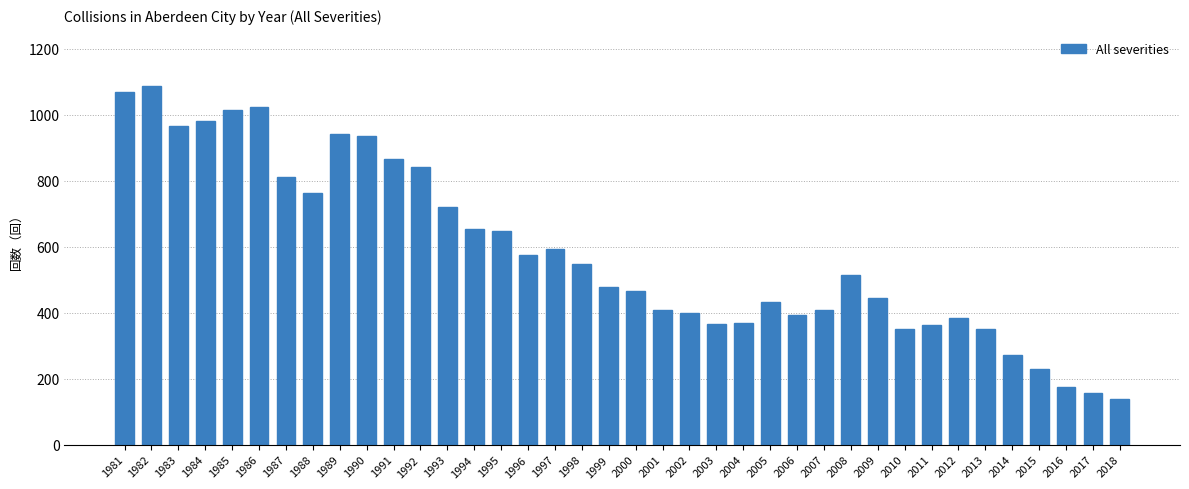

True or false: the data shows 967 at 1983.

True